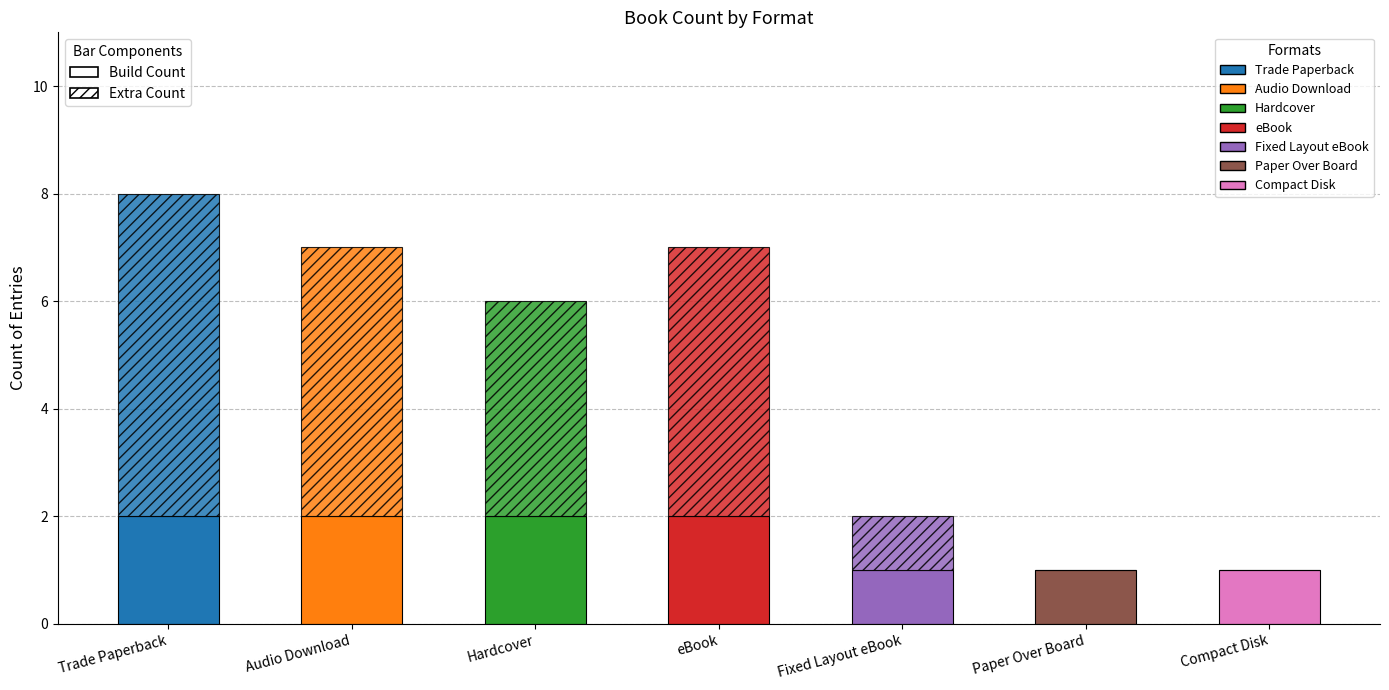

At which category does the chart reach its minimum across all series?

Paper Over Board